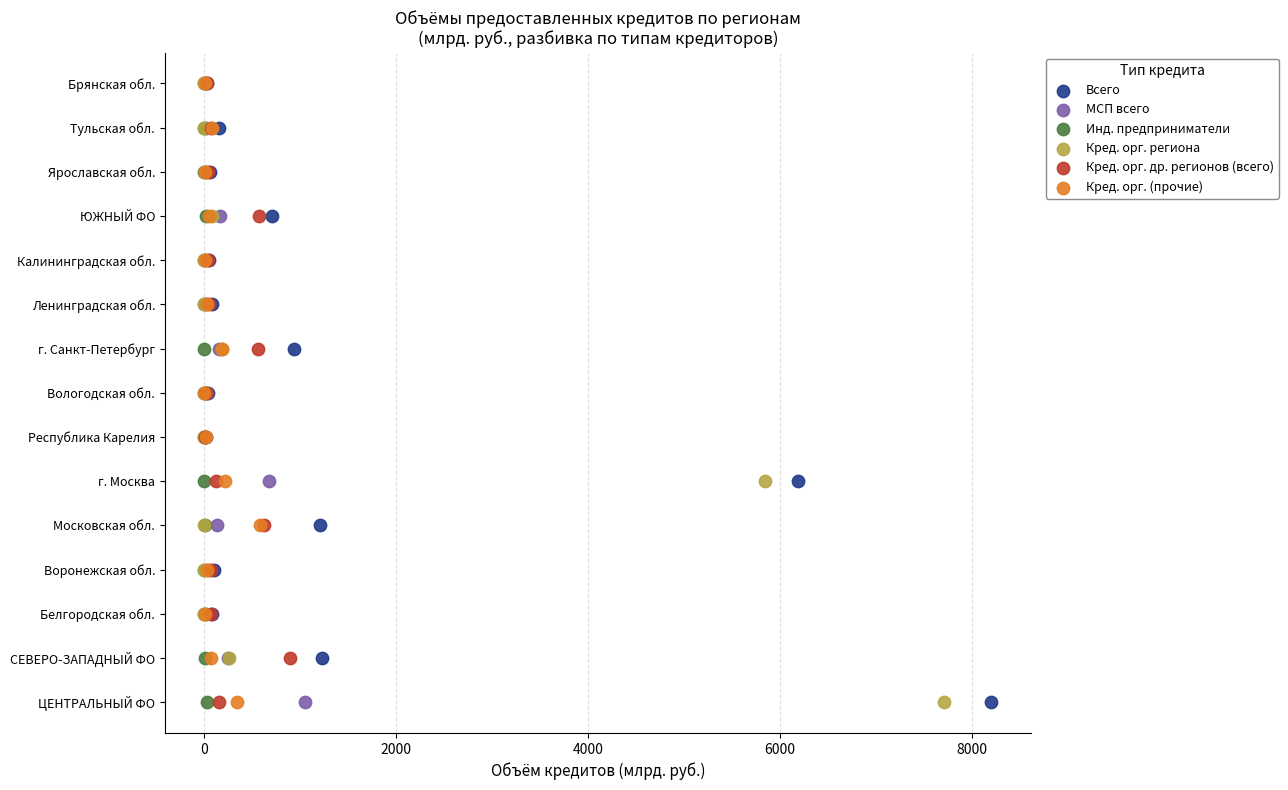

What are all the series names shown in the legend?

Всего, МСП всего, Инд. предприниматели, Кред. орг. региона, Кред. орг. др. регионов (всего), Кред. орг. (прочие)